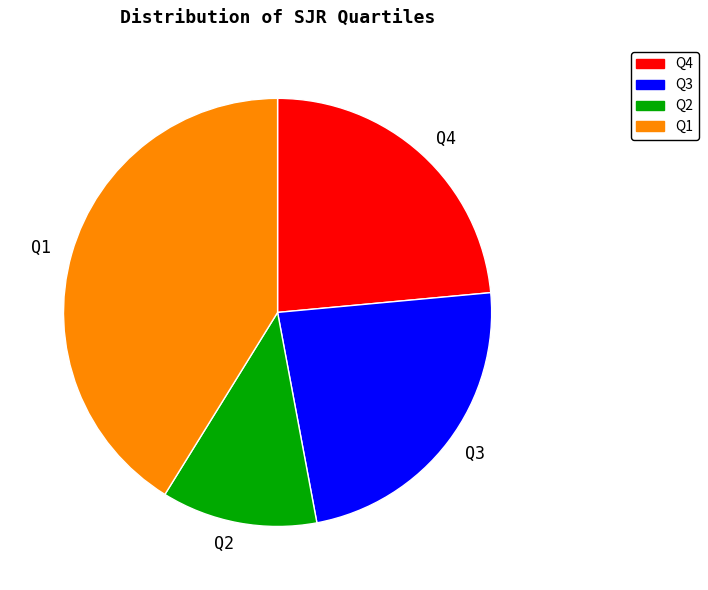

Is it true that Q1 is 36% of the pie?

False